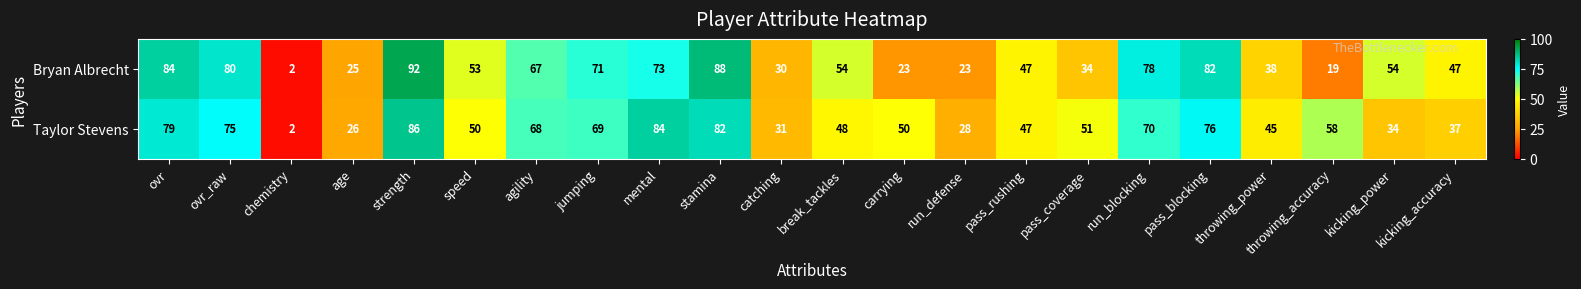

Read the Bryan Albrecht value at pass_coverage.

34